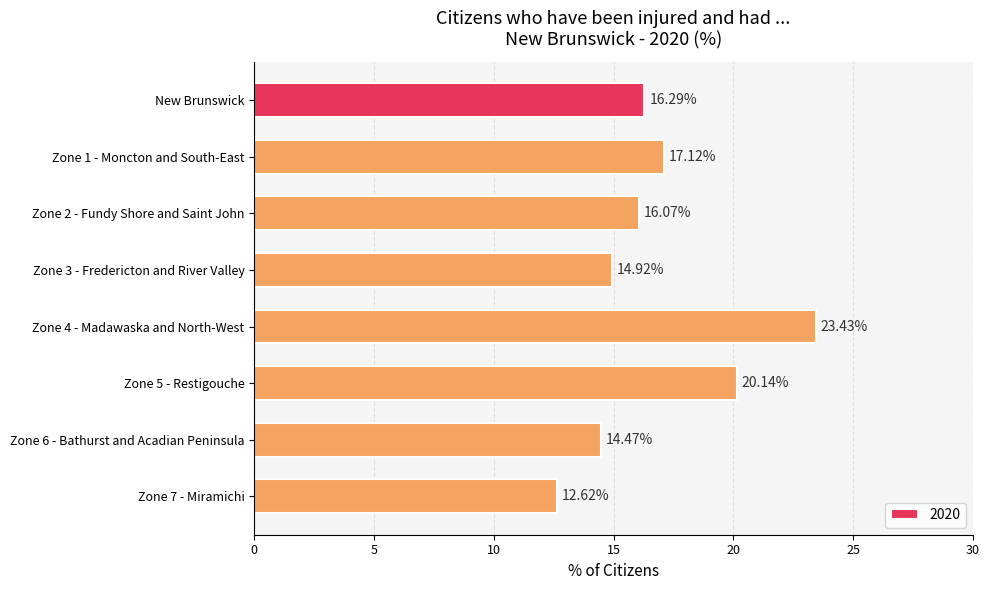

List the labels in order of value, largest first.

Zone 4 - Madawaska and North-West, Zone 5 - Restigouche, Zone 1 - Moncton and South-East, New Brunswick, Zone 2 - Fundy Shore and Saint John, Zone 3 - Fredericton and River Valley, Zone 6 - Bathurst and Acadian Peninsula, Zone 7 - Miramichi